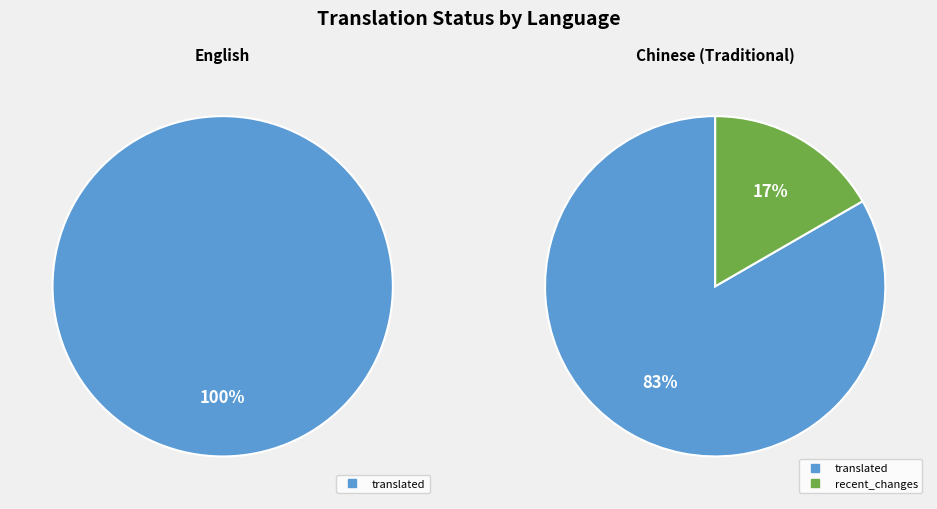

Between English and Chinese (Traditional), which series saw the biggest shift?

recent_changes